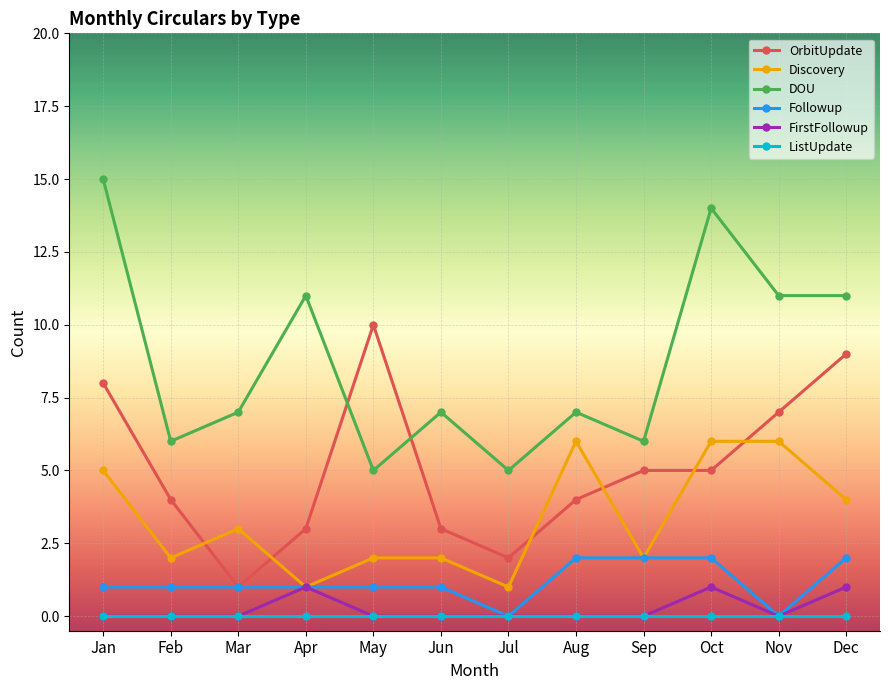

True or false: ListUpdate and DOU cross at least once.

False